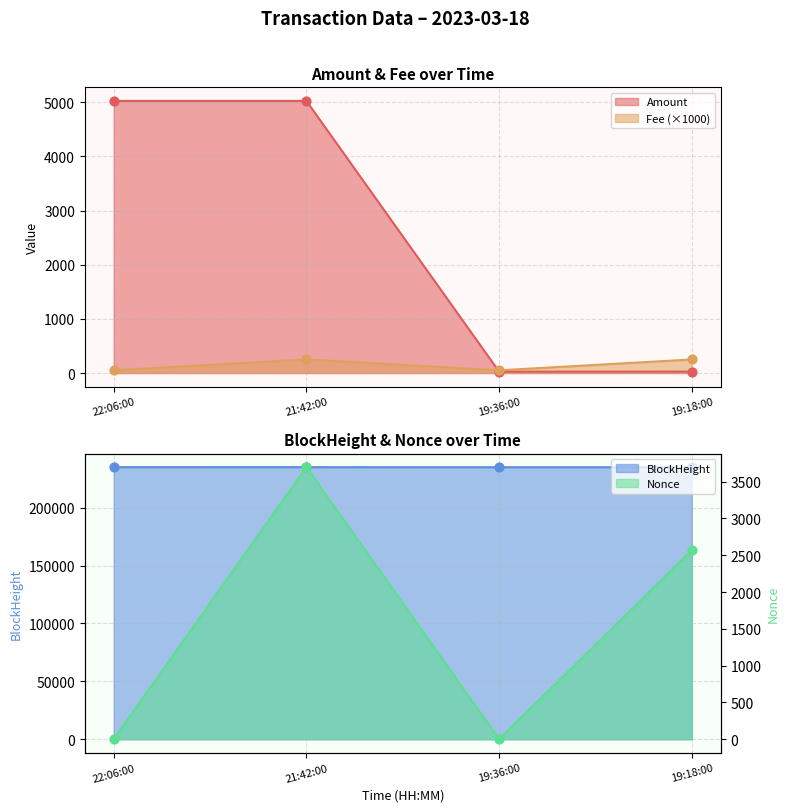

Which series contains the lowest Y value?

Nonce